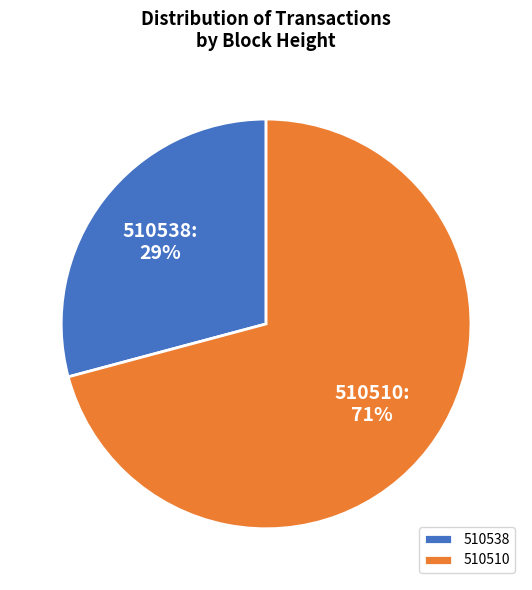

Which category has the biggest portion of the pie?

510510